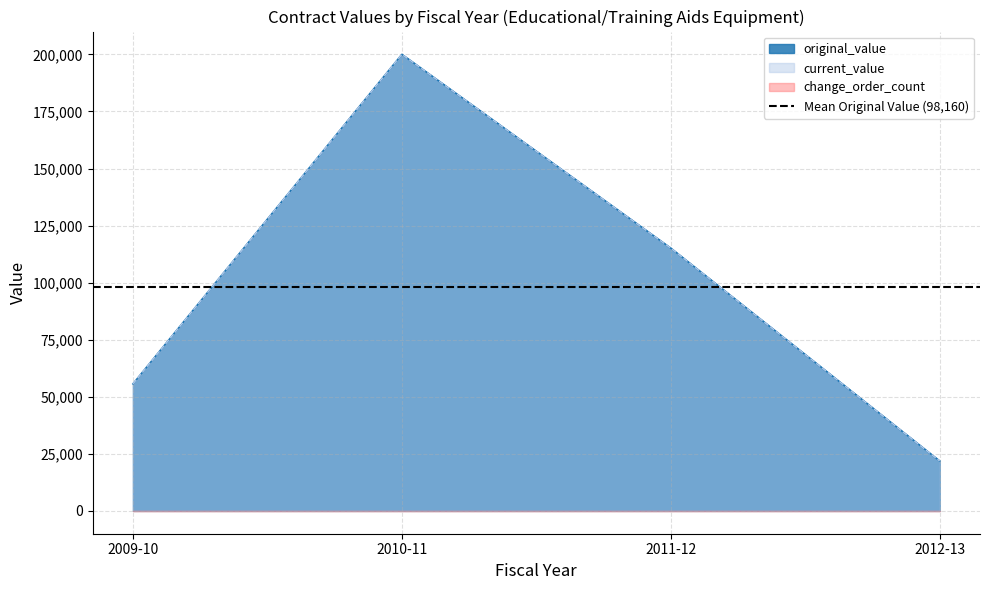

Where is the first local minimum for current_value?

2009-10